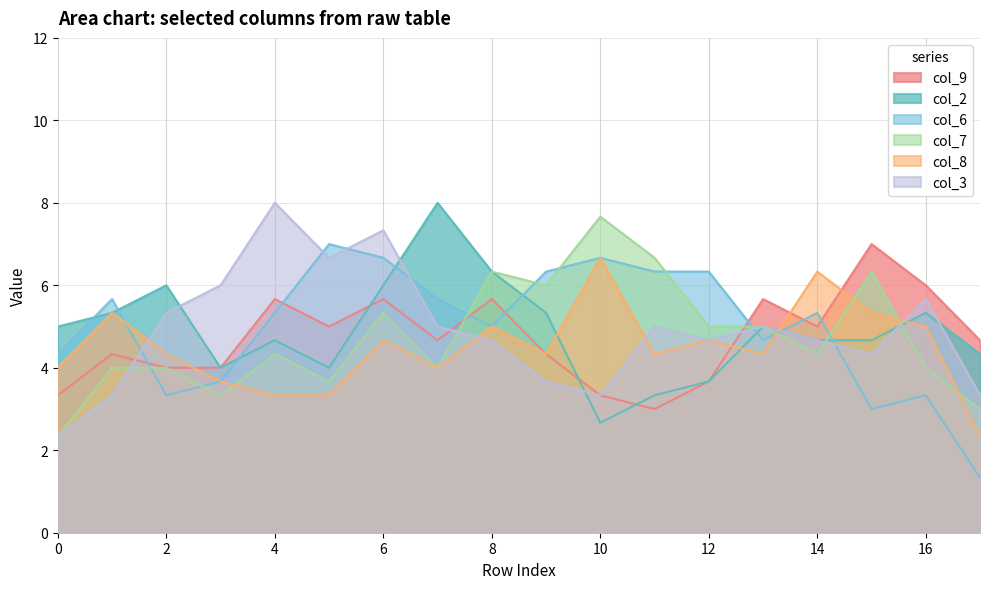

At which category is the sum across all series the highest?

6